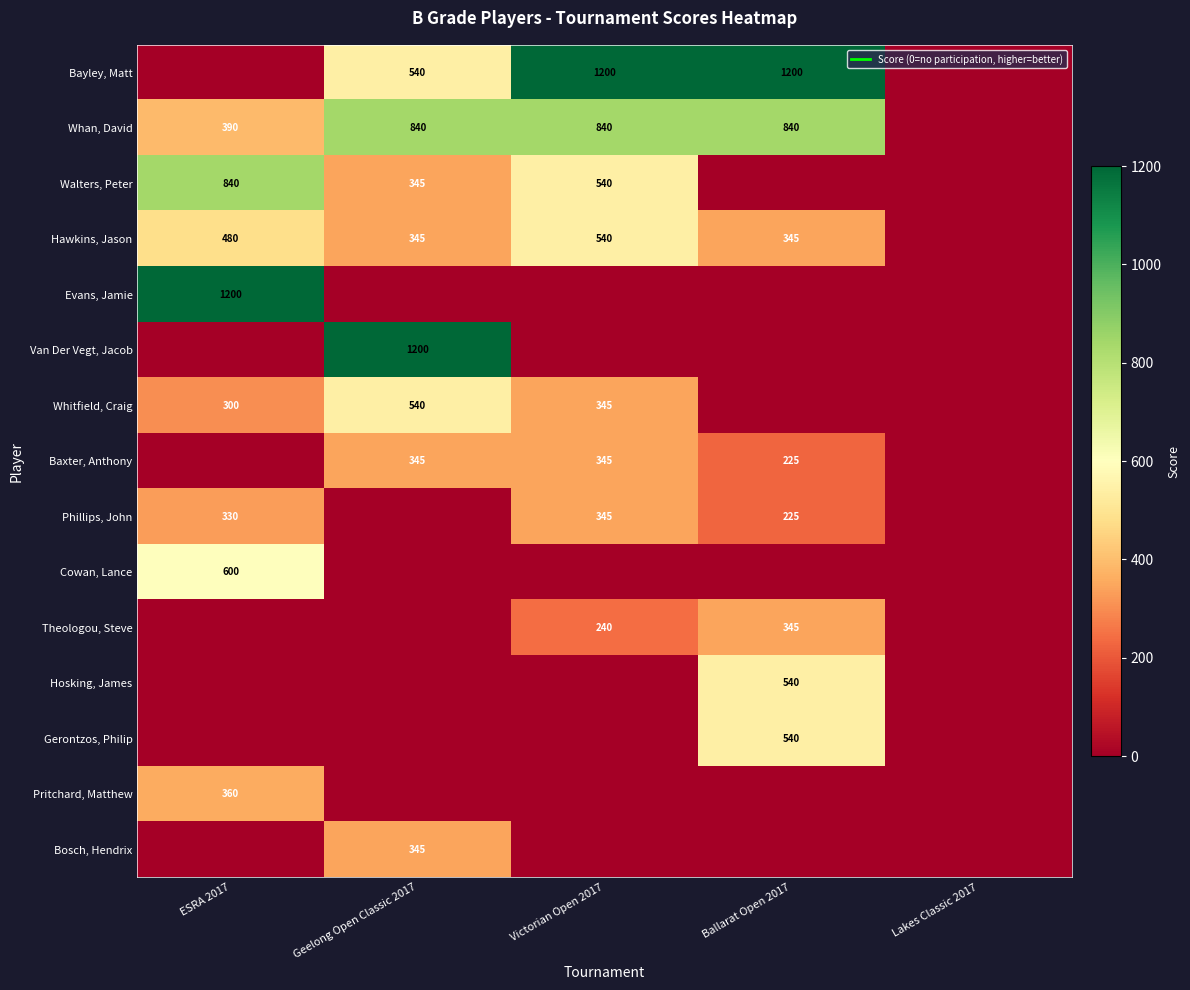

Is it true that Van Der Vegt, Jacob equals 545 at ESRA 2017?

False